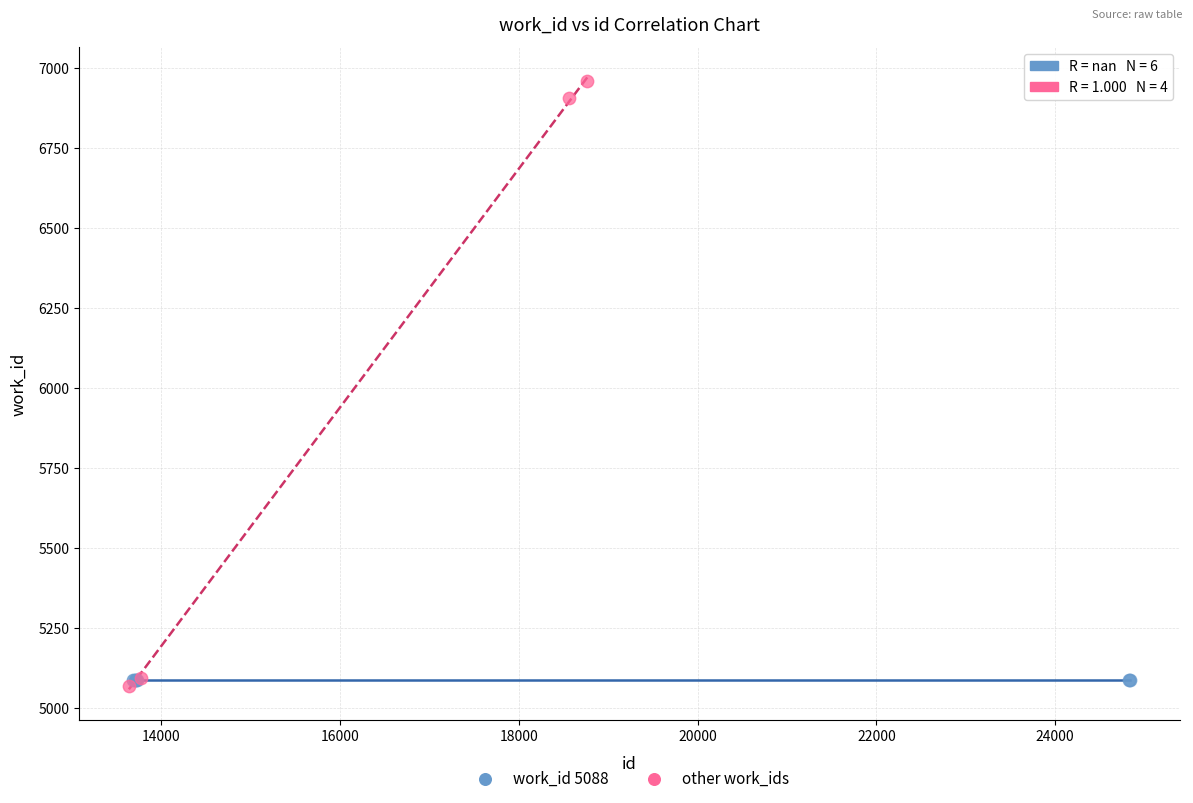

Which series reaches the maximum Y coordinate?

other work_ids